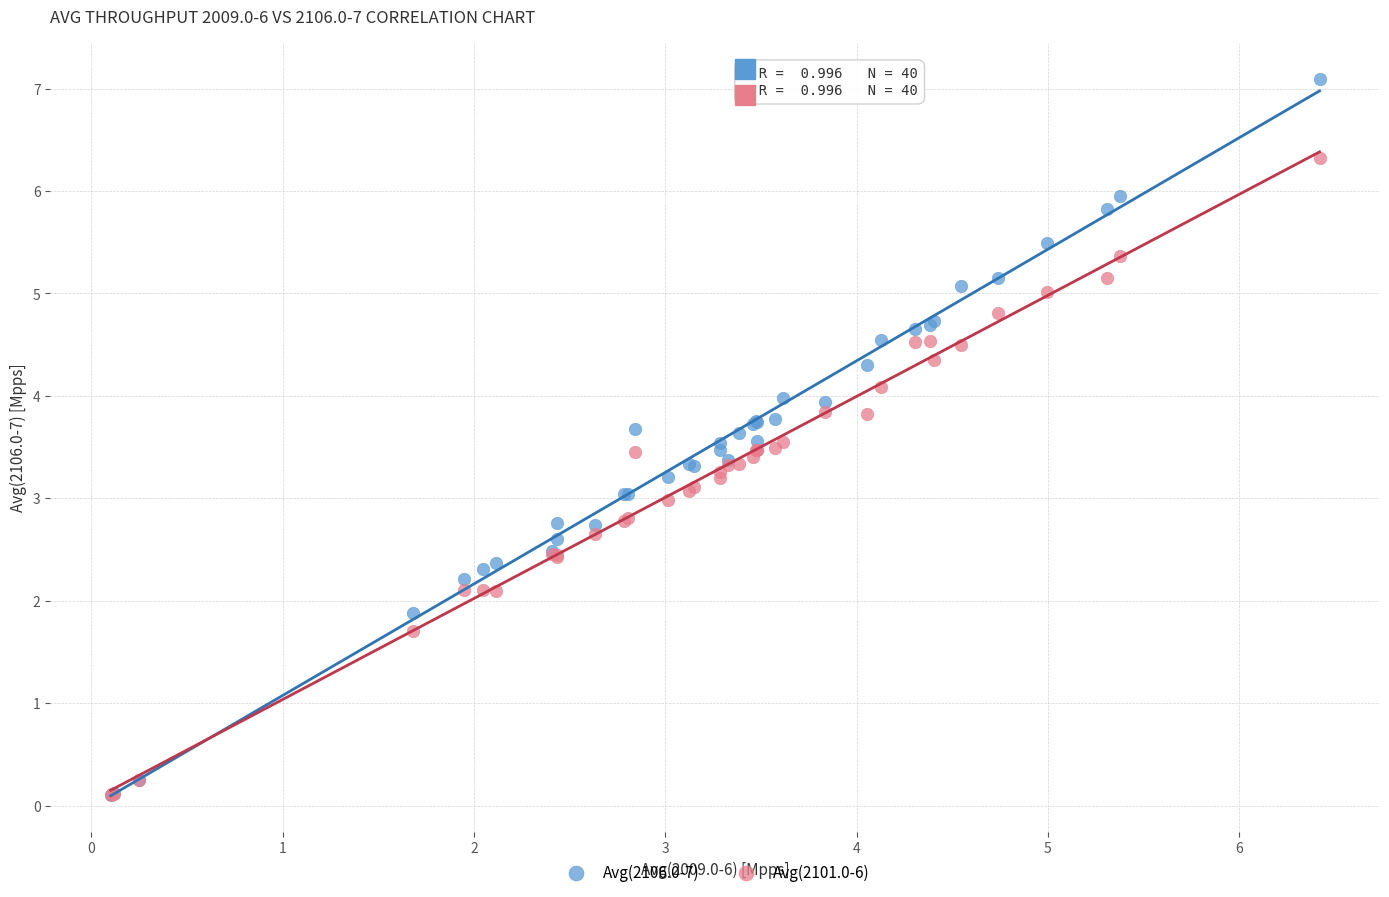

What are all the series names shown in the legend?

Avg(2106.0-7), Avg(2101.0-6)